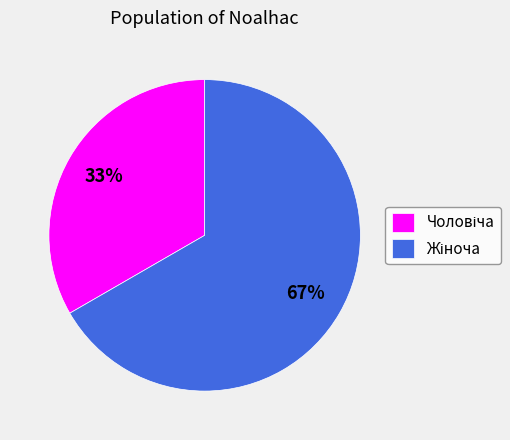

To the nearest percent, what is the average slice percentage?

50%